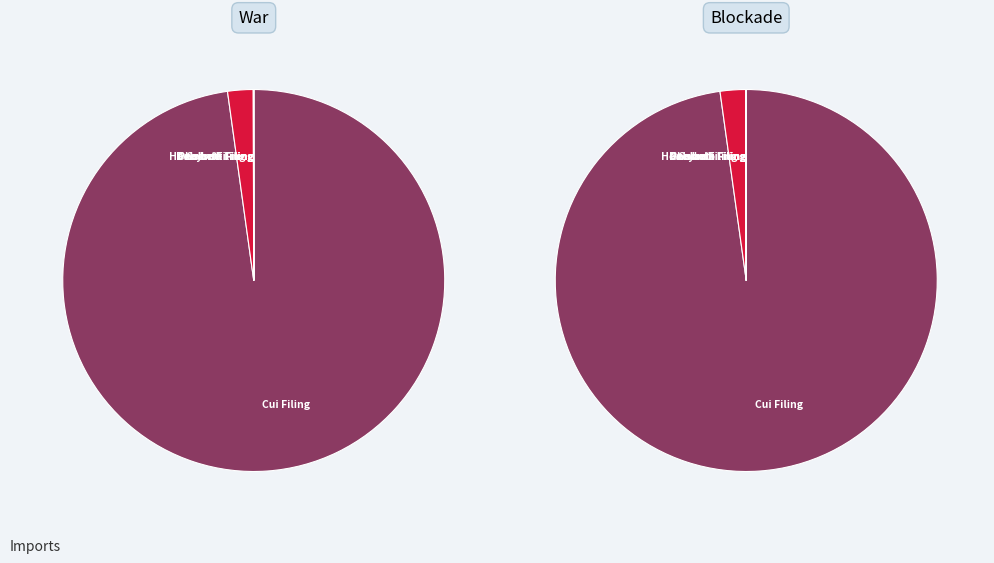

Is there any slice that represents more than half of the pie?

Yes